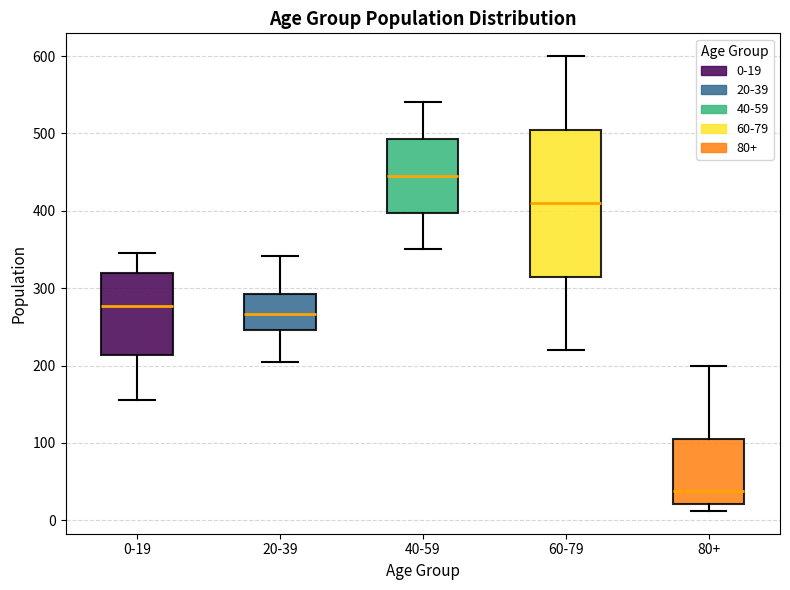

Reading left to right, read every box against the y-axis: the position of its median line, the range the box covers, and the ends of its whiskers. The values are not printed on the chart, so give them approximately, as read against the axis.

0-19: median 280, box 210 to 320, whiskers 160 to 350
20-39: median 270, box 250 to 290, whiskers 200 to 340
40-59: median 450, box 400 to 490, whiskers 350 to 540
60-79: median 410, box 320 to 510, whiskers 220 to 600
80+: median 40, box 20 to 110, whiskers 10 to 200